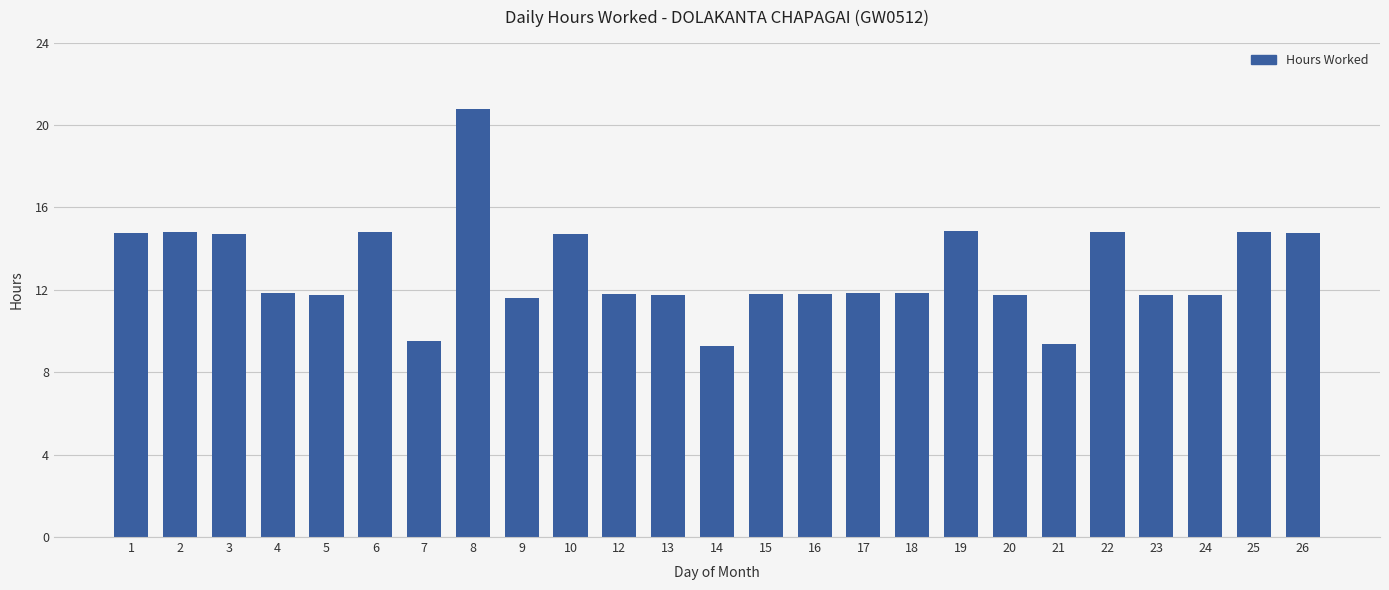

Count the number of data series in this chart.

1